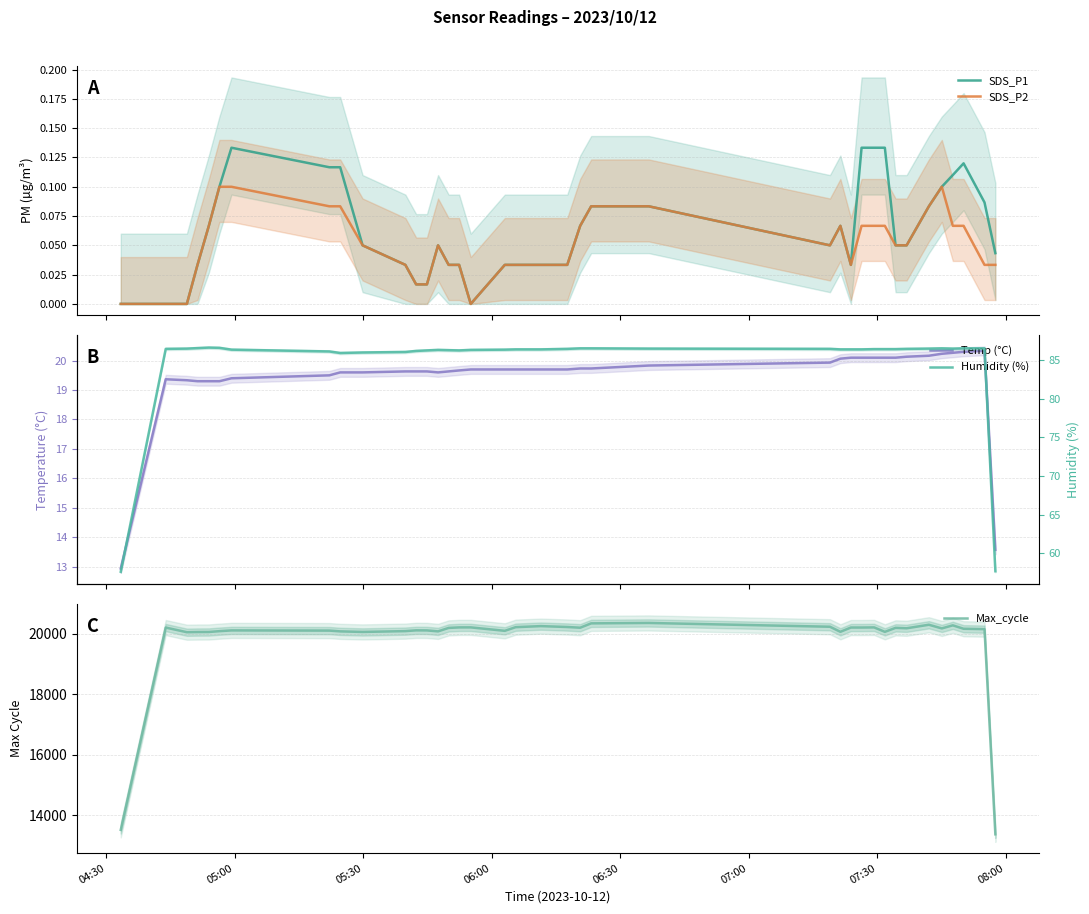

How many lines are shown in the chart?

5